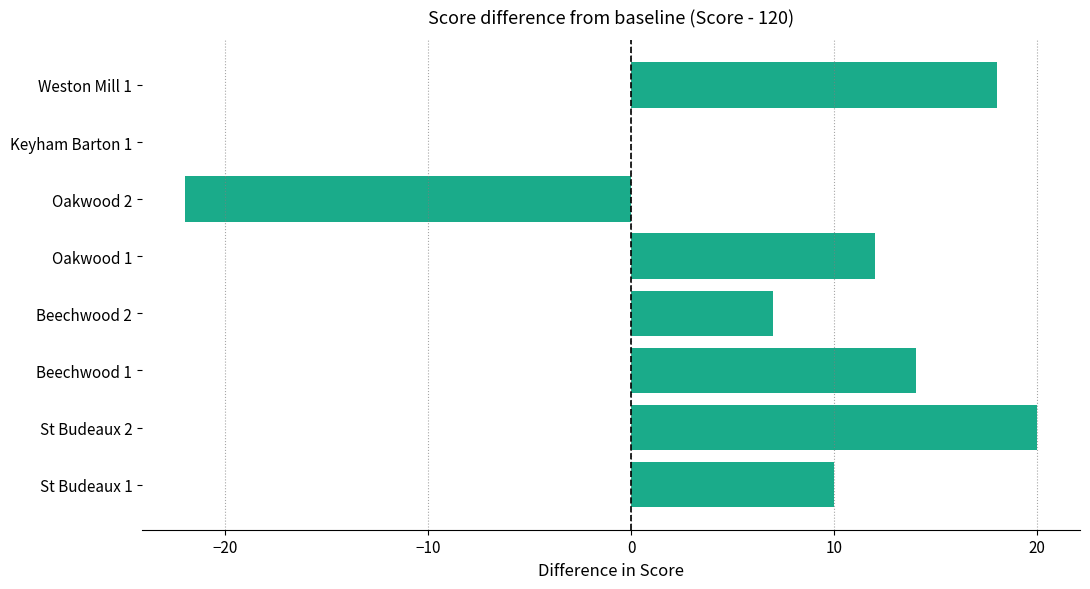

What is the change in value from St Budeaux 1 to Weston Mill 1?

+8